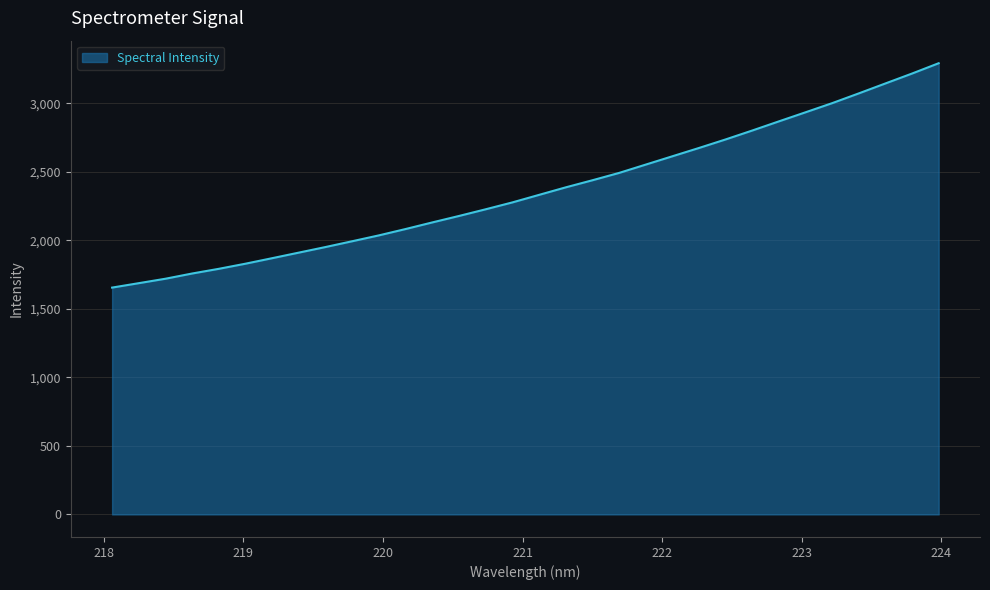

What is the minimum value shown in the chart?

1655.9